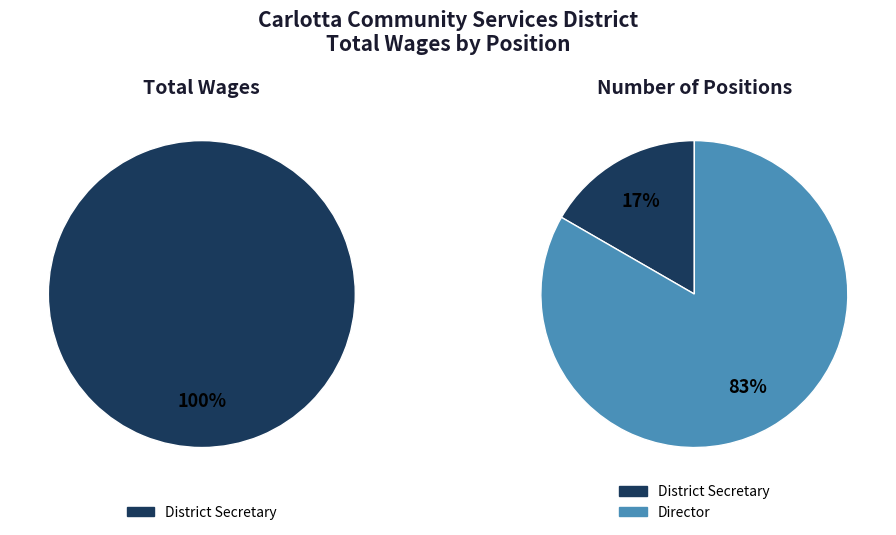

Is it true that District Secretary is 99% of the pie?

False